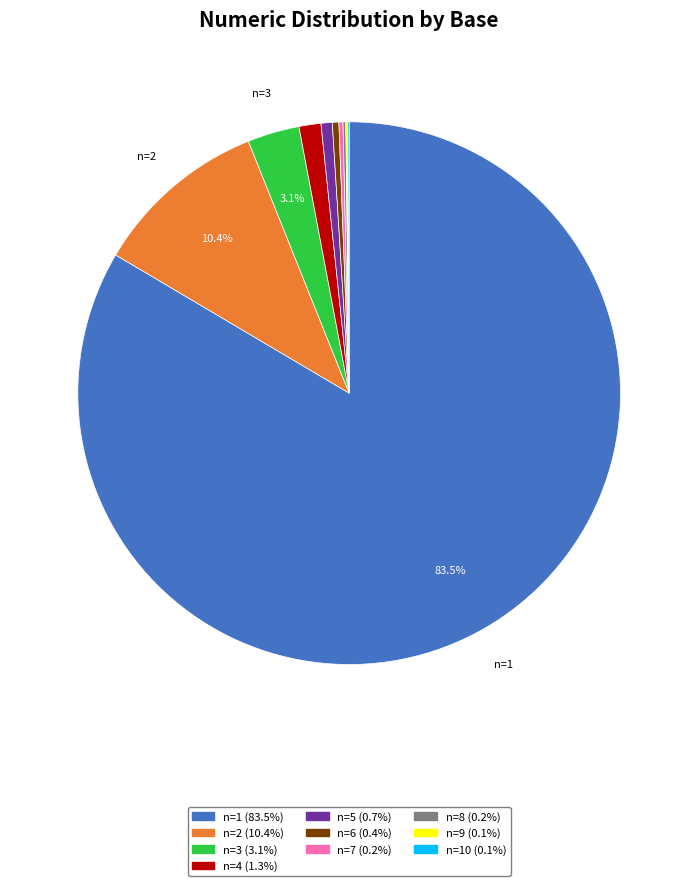

Is there any slice that represents more than half of the pie?

Yes